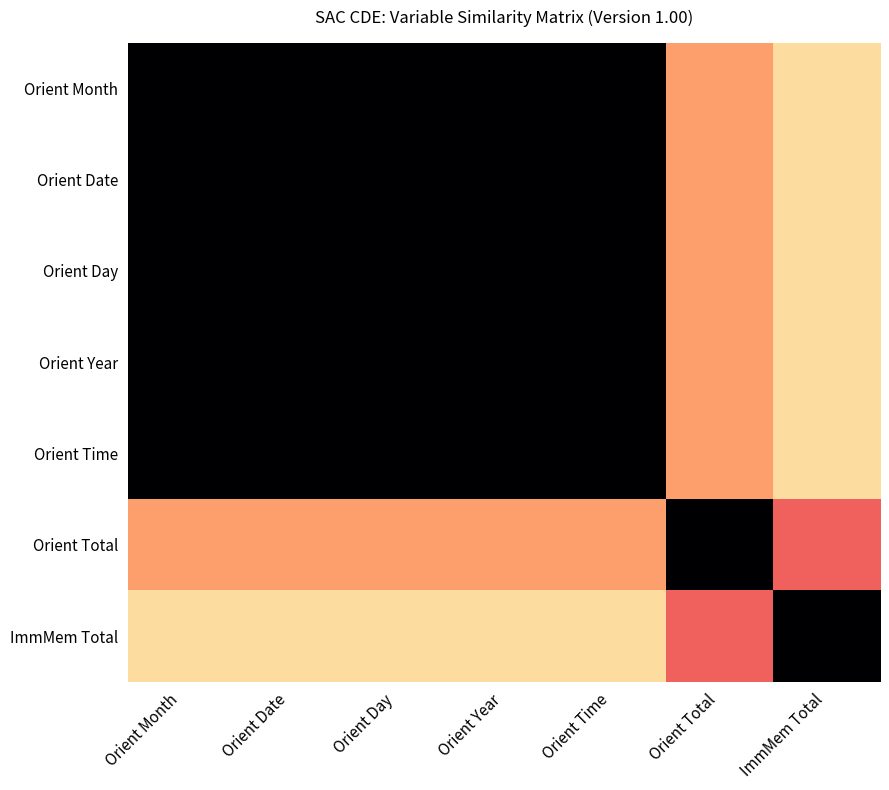

Reading left to right, list all the values displayed in this chart.

Orient Month: Orient Month=1.0	Orient Date=1.0	Orient Day=1.0	Orient Year=1.0	Orient Time=1.0	Orient Total=0.2	ImmMem Total=0.1
Orient Date: Orient Month=1.0	Orient Date=1.0	Orient Day=1.0	Orient Year=1.0	Orient Time=1.0	Orient Total=0.2	ImmMem Total=0.1
Orient Day: Orient Month=1.0	Orient Date=1.0	Orient Day=1.0	Orient Year=1.0	Orient Time=1.0	Orient Total=0.2	ImmMem Total=0.1
Orient Year: Orient Month=1.0	Orient Date=1.0	Orient Day=1.0	Orient Year=1.0	Orient Time=1.0	Orient Total=0.2	ImmMem Total=0.1
Orient Time: Orient Month=1.0	Orient Date=1.0	Orient Day=1.0	Orient Year=1.0	Orient Time=1.0	Orient Total=0.2	ImmMem Total=0.1
Orient Total: Orient Month=0.2	Orient Date=0.2	Orient Day=0.2	Orient Year=0.2	Orient Time=0.2	Orient Total=1.0	ImmMem Total=0.3
ImmMem Total: Orient Month=0.1	Orient Date=0.1	Orient Day=0.1	Orient Year=0.1	Orient Time=0.1	Orient Total=0.3	ImmMem Total=1.0